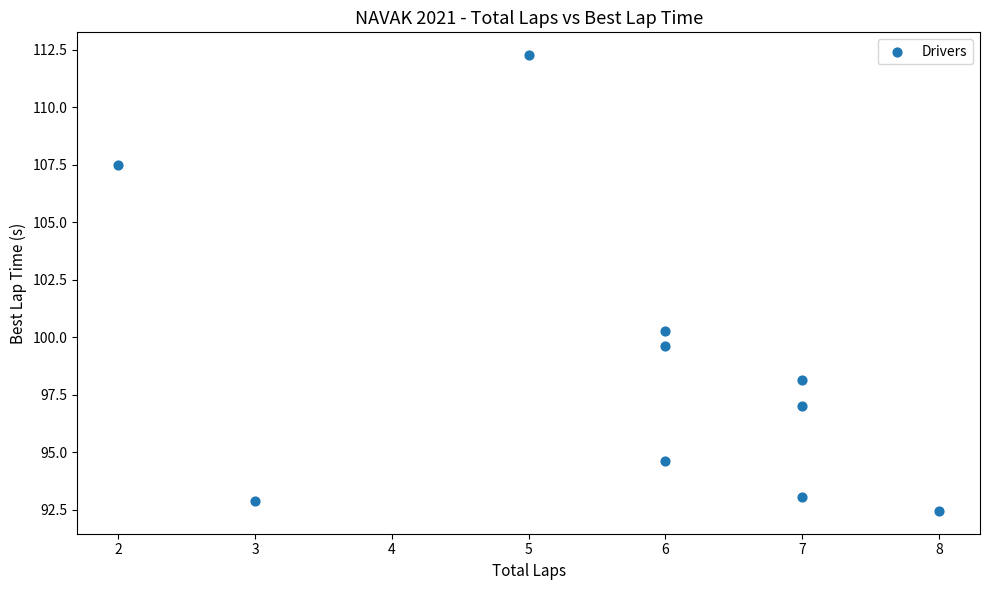

What is the range of Y values (max minus min)?

19.8